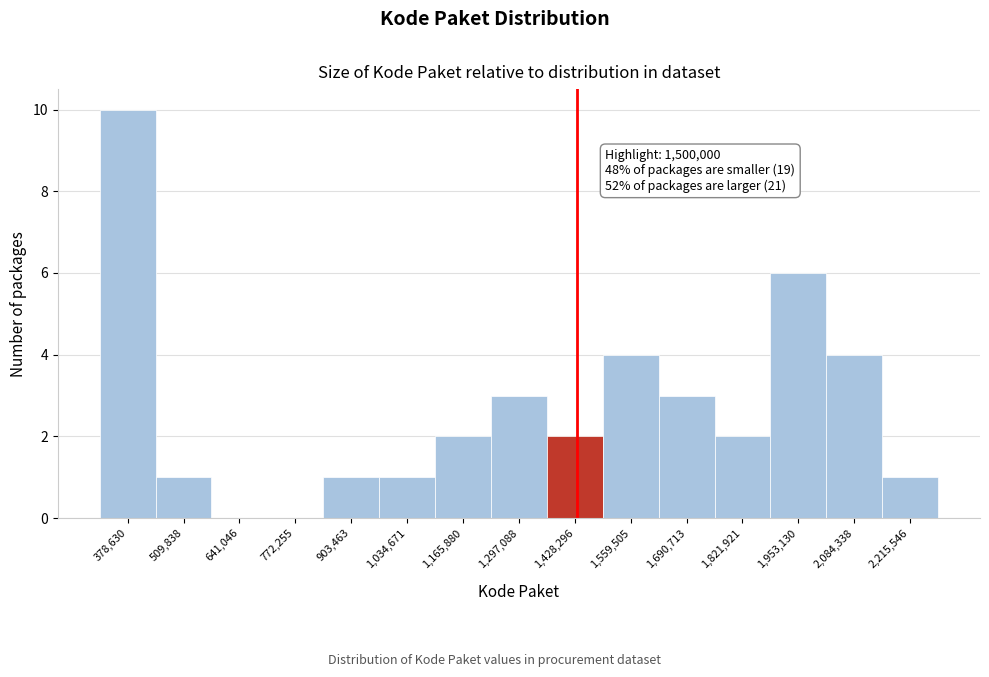

Reading right to left, transcribe all the data shown in this chart.

2,215,546=1	2,084,338=4	1,953,130=6	1,821,921=2	1,690,713=3	1,559,505=4	1,428,296=2	1,297,088=3	1,165,880=2	1,034,671=1	903,463=1	772,255=0	641,046=0	509,838=1	378,630=10